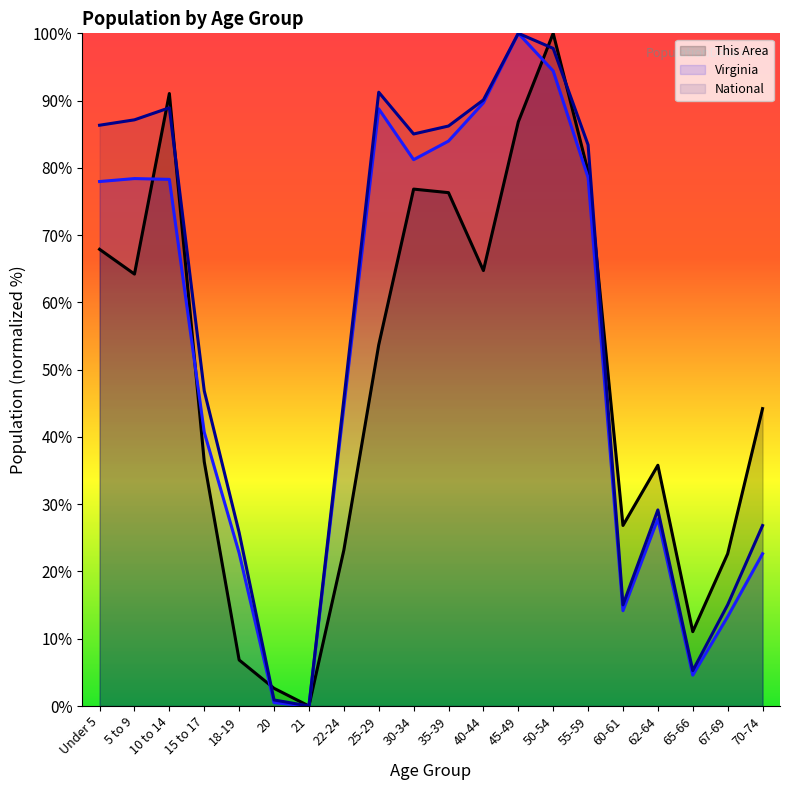

What position from the left is 70-74?

20